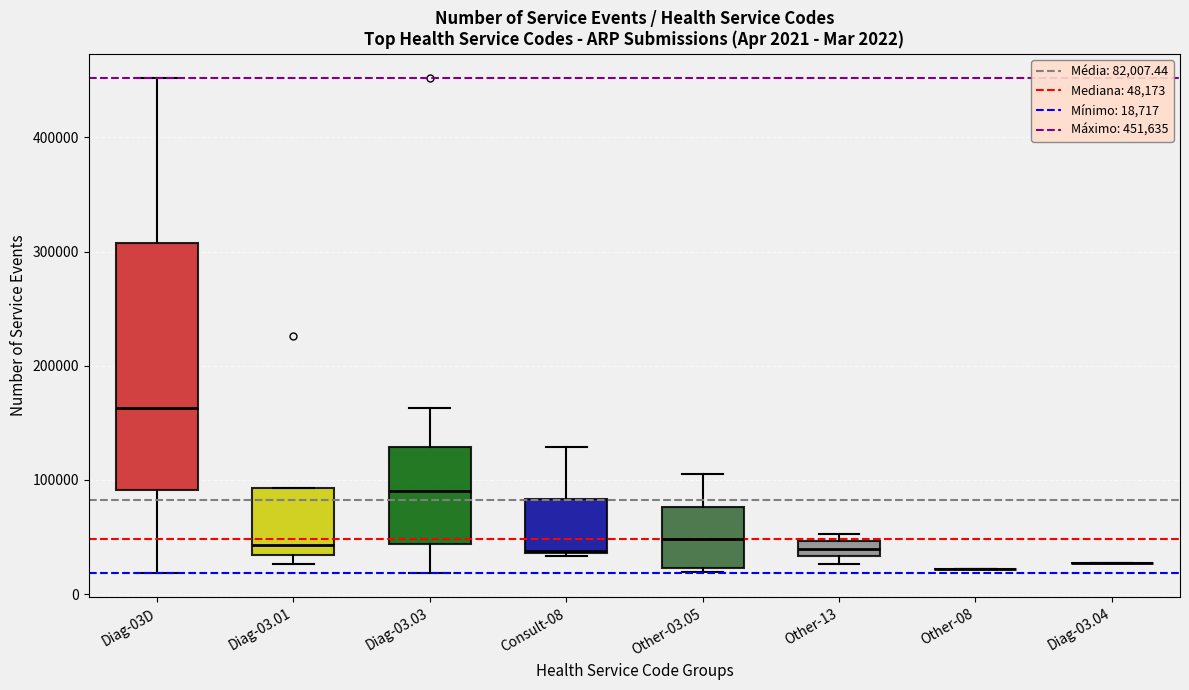

Which box is the tallest, from its lower edge to its upper edge?

Diag-03D